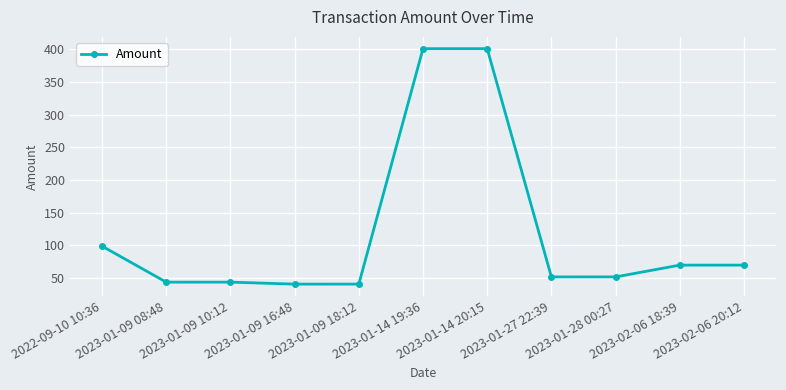

What is the average value?

119.5